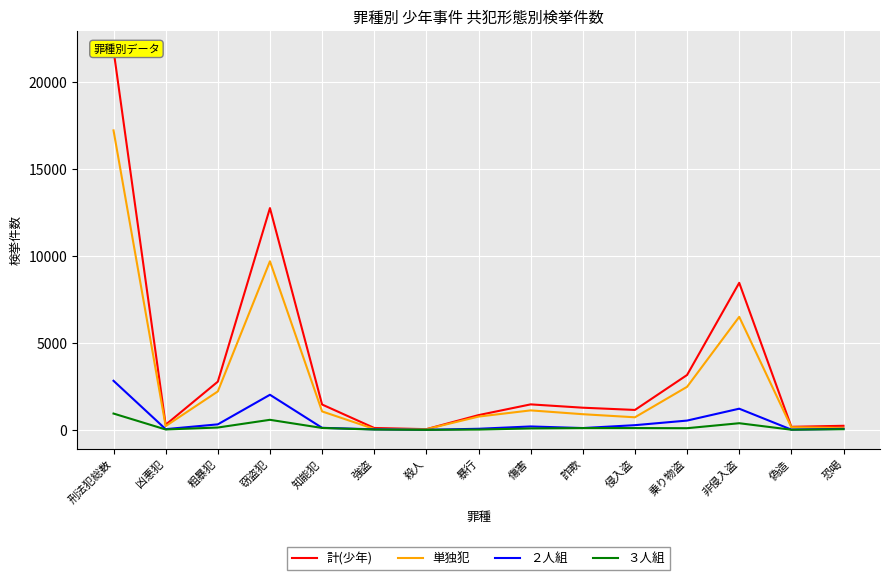

At which category does ３人組 reach its first local peak?

窃盗犯